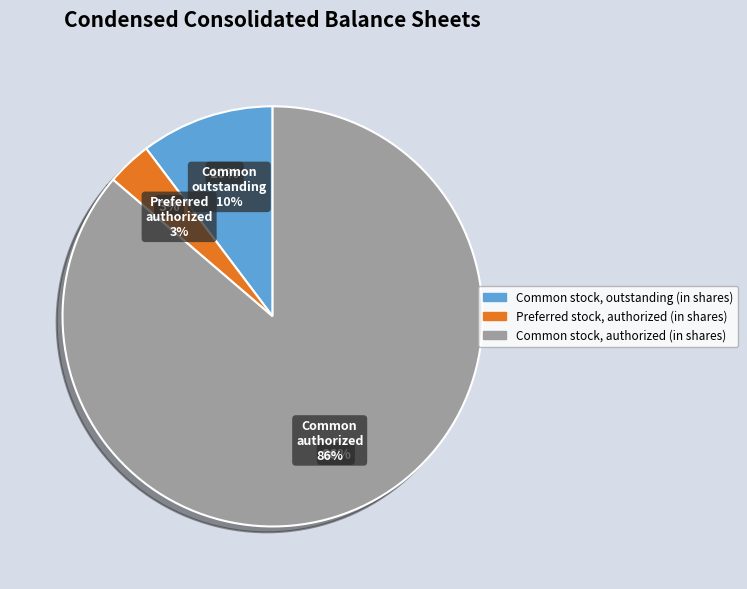

True or false: Common stock, authorized (in shares) accounts for 99% of the total.

False